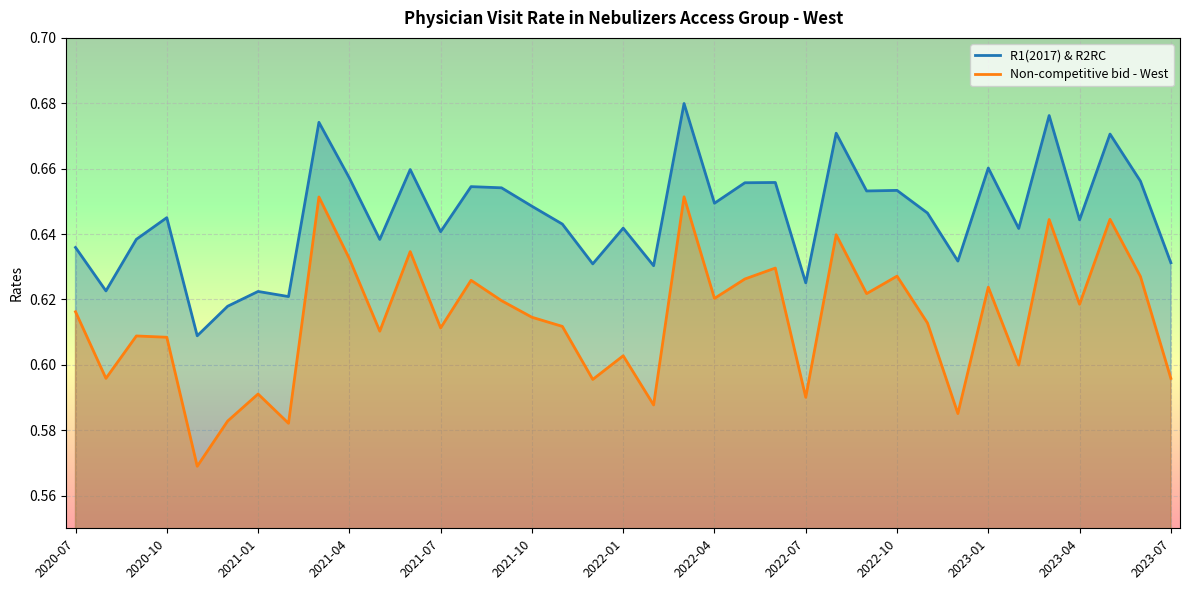

The value of R1(2017) & R2RC at 35 is 0.2. True or false?

False